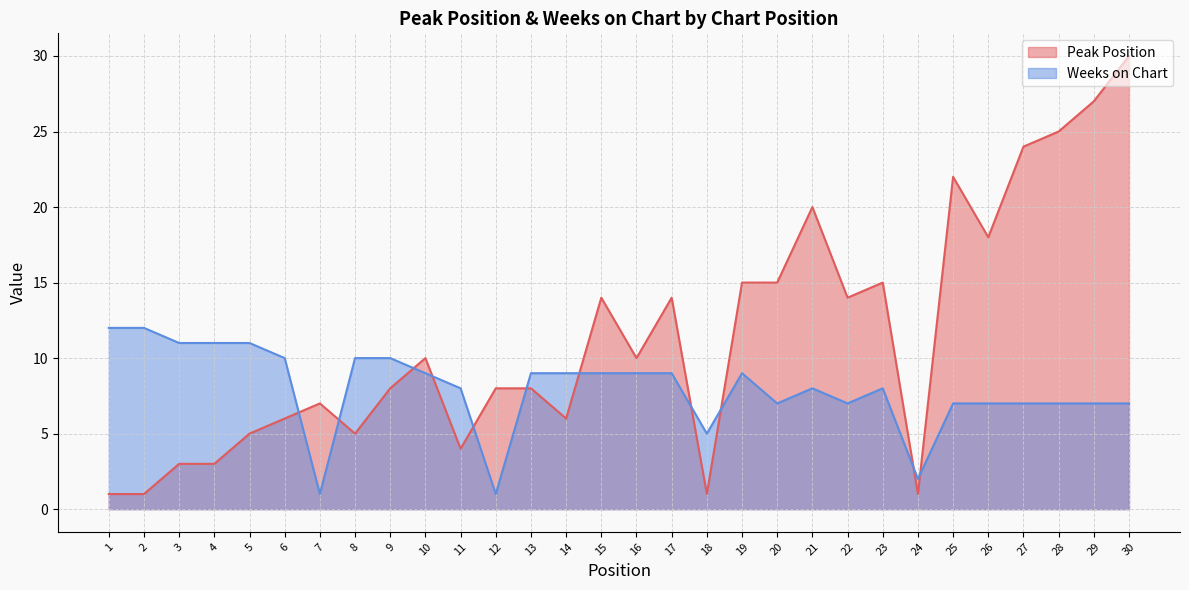

What is the value of the Peak Position point at the 18th from the left?

1